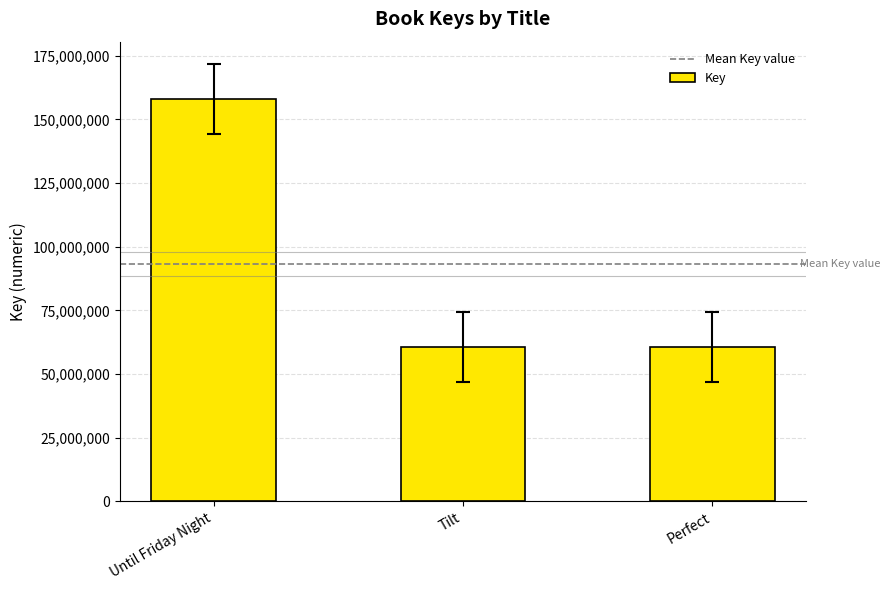

Approximately how many times larger is the value at Until Friday Night compared to Tilt?

2.6